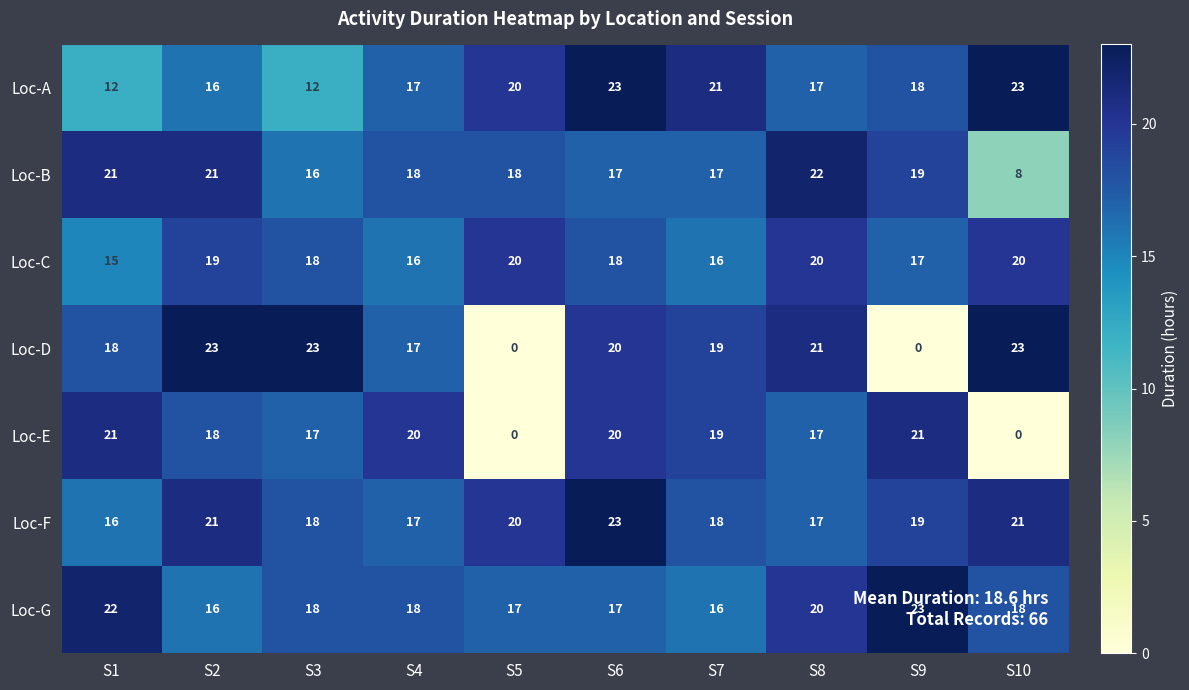

Which series has the largest range (max minus min)?

Loc-D